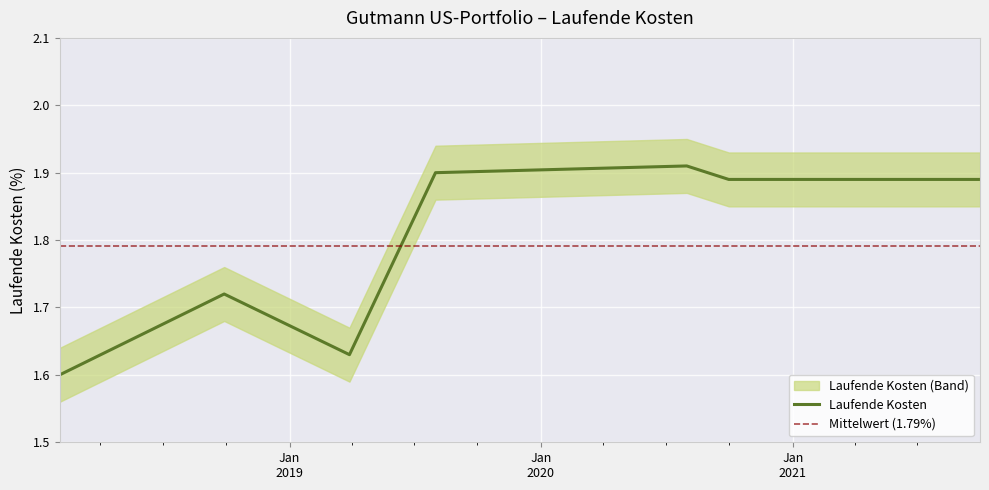

List the labels in order of value, largest first.

2020-07-31, 2019-08-01, 2020-09-30, 2021-09-30, 2018-09-28, 2019-03-29, 2018-02-01